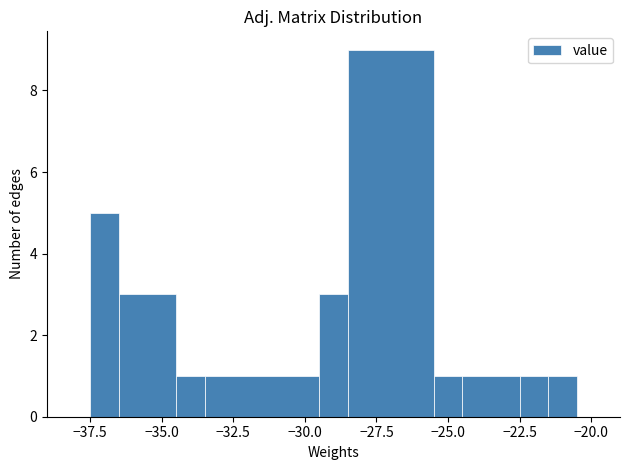

Read against the x-axis, roughly where is the centre of the tallest bar?

-27.0